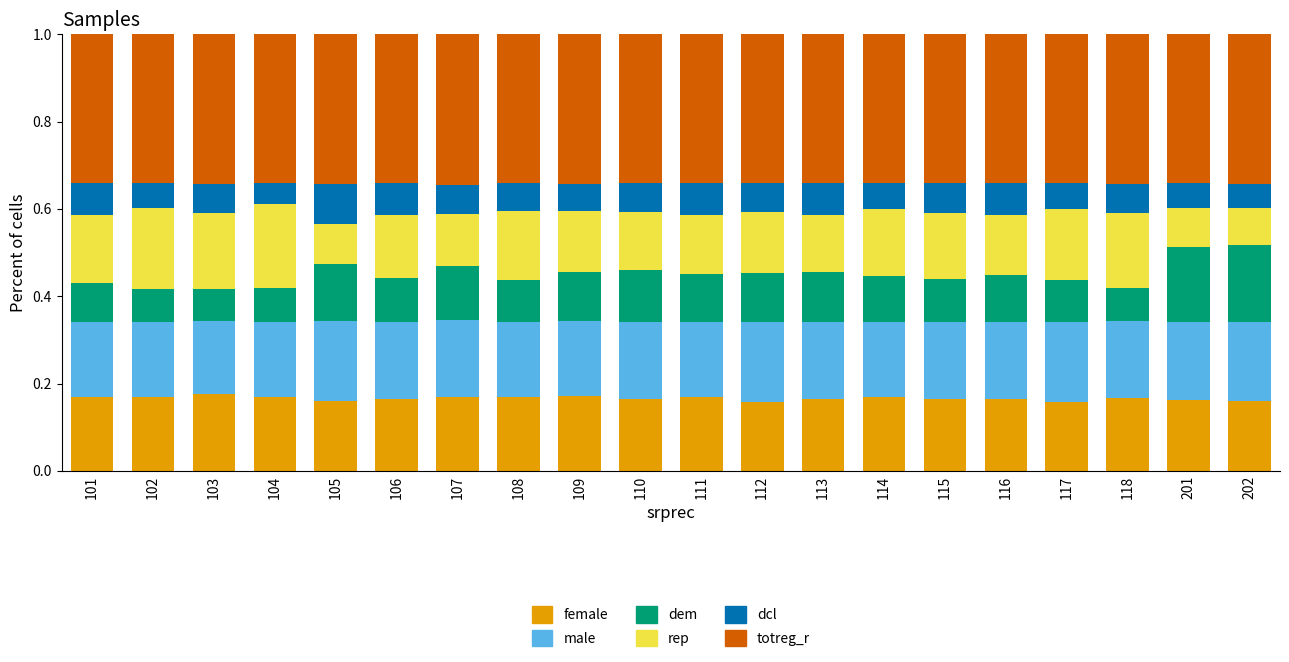

What is the total value across all series at 115?

1.0